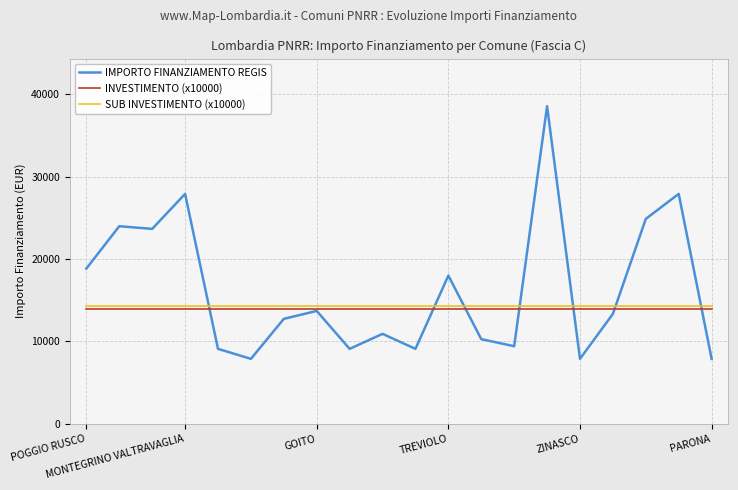

Which series has the largest range (max minus min)?

IMPORTO FINANZIAMENTO REGIS